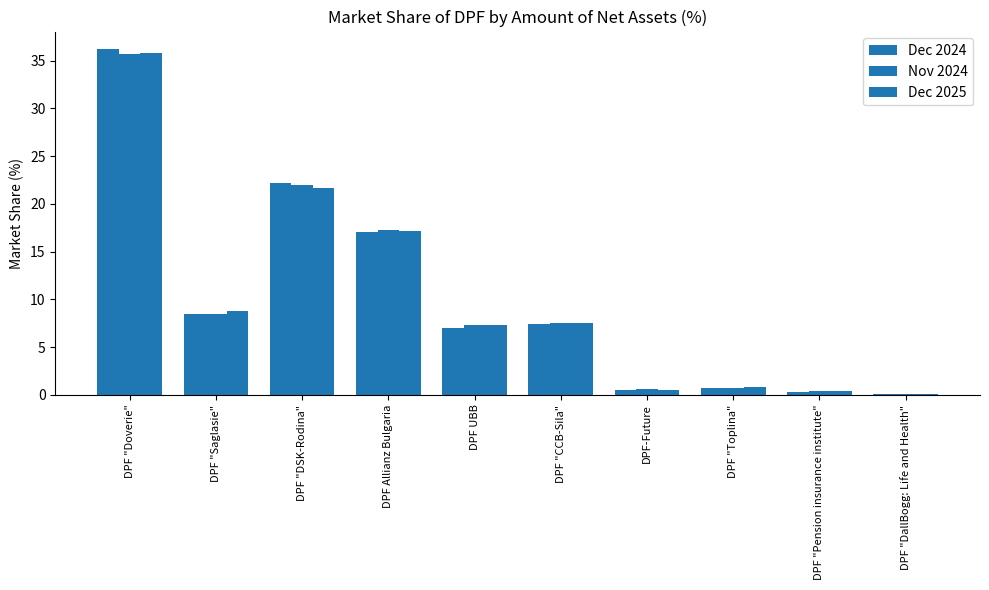

How many distinct data groups are displayed?

3